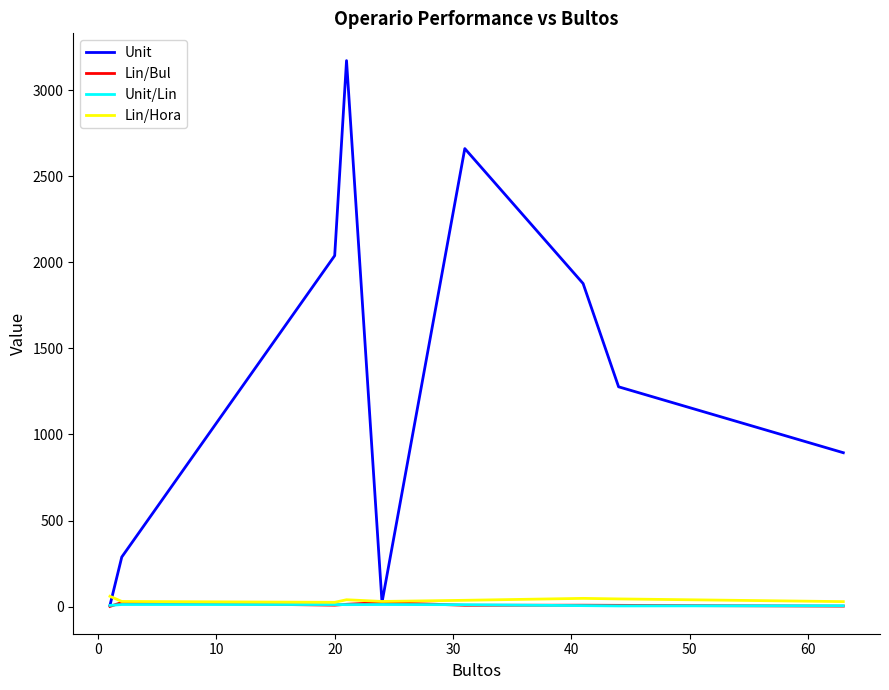

Which series has the largest range (max minus min)?

Unit